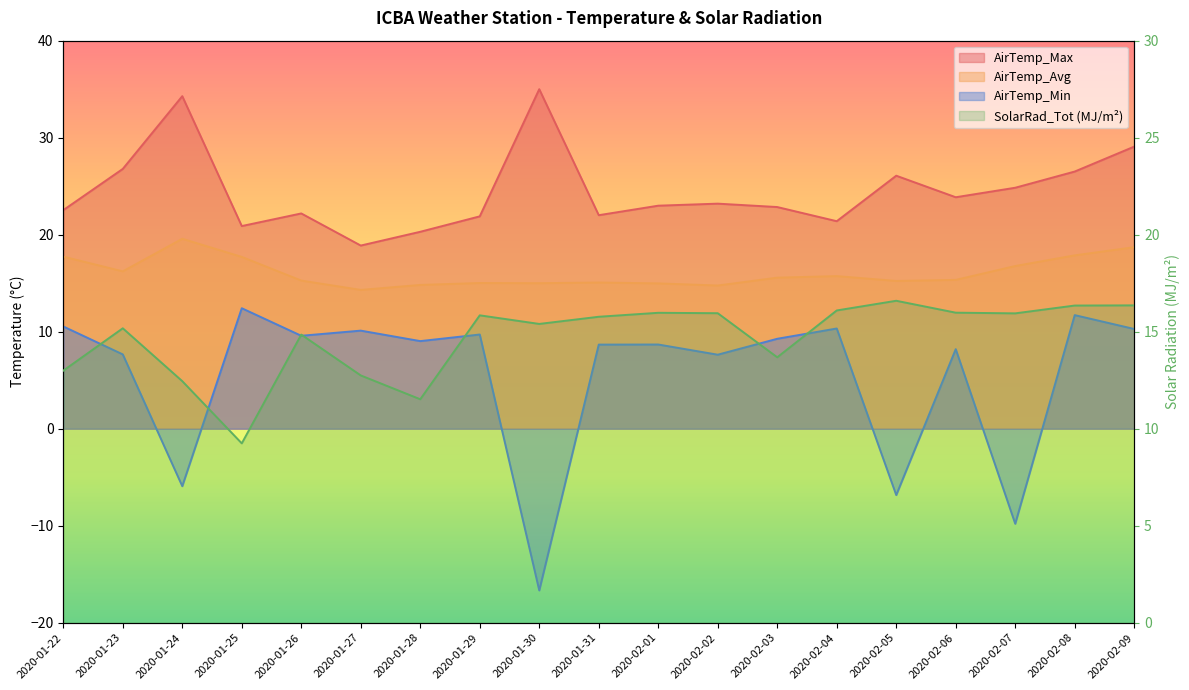

What is the sum of the AirTemp_Avg values at 2020-02-06 and 2020-01-26?

30.6